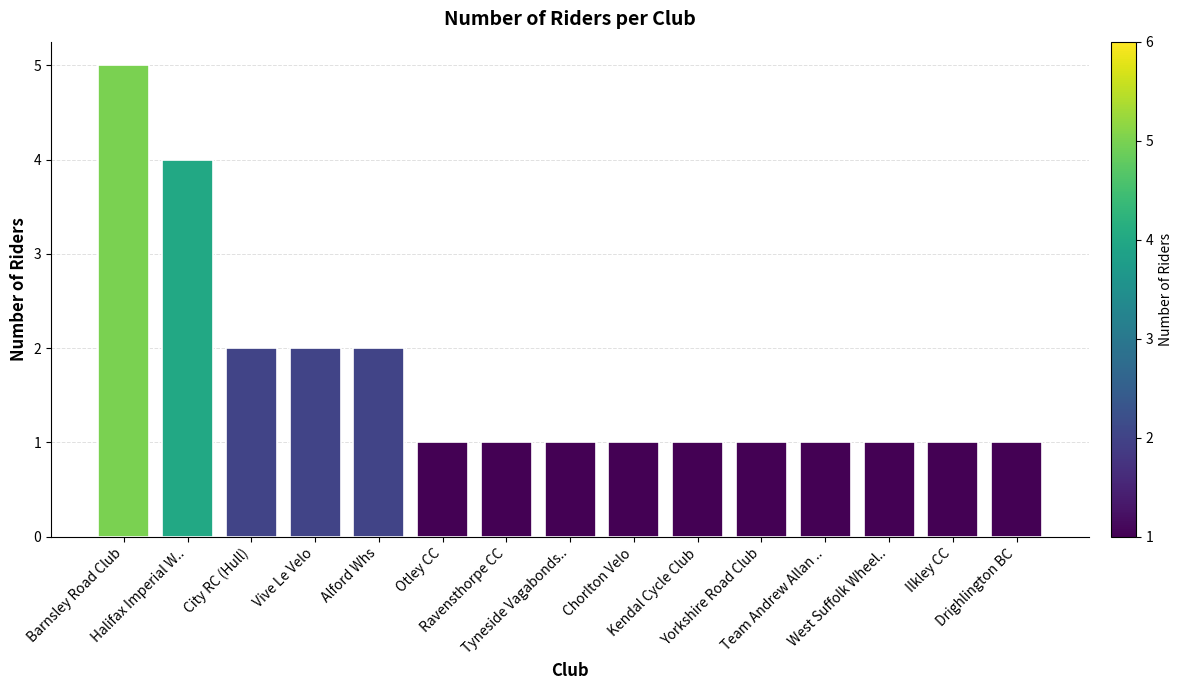

What is the maximum value shown in the chart?

5